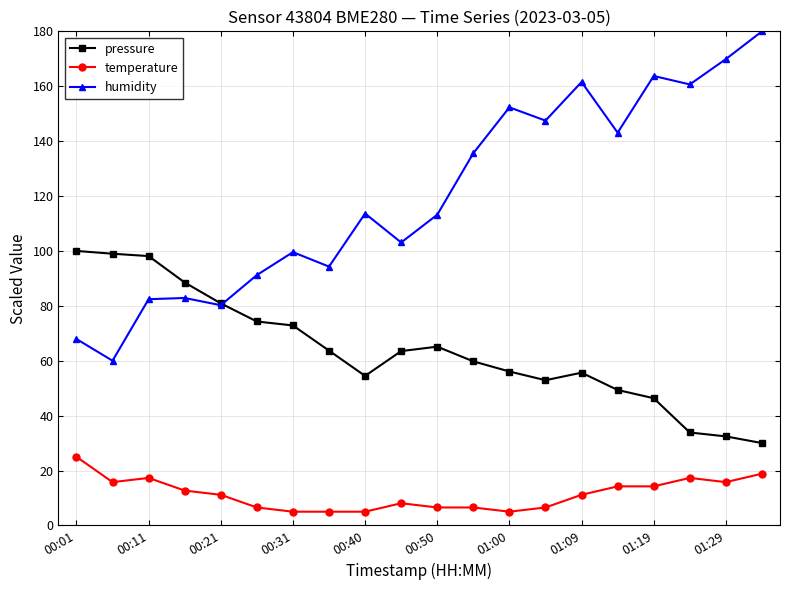

Which series has the largest total across all categories?

humidity